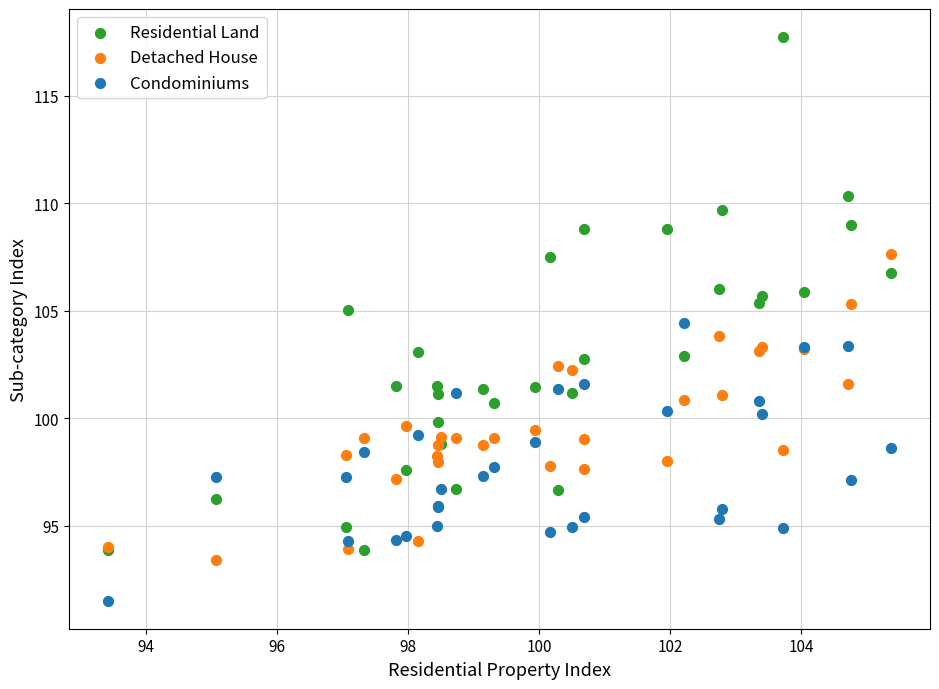

What are all the series names shown in the legend?

Residential Land, Detached House, Condominiums